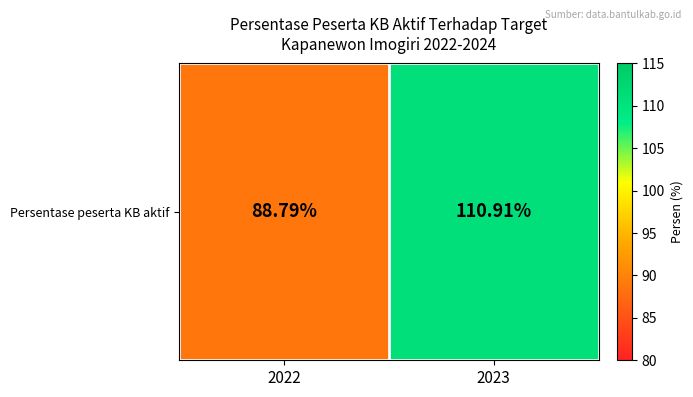

At which category does the chart reach its minimum across all series?

2022